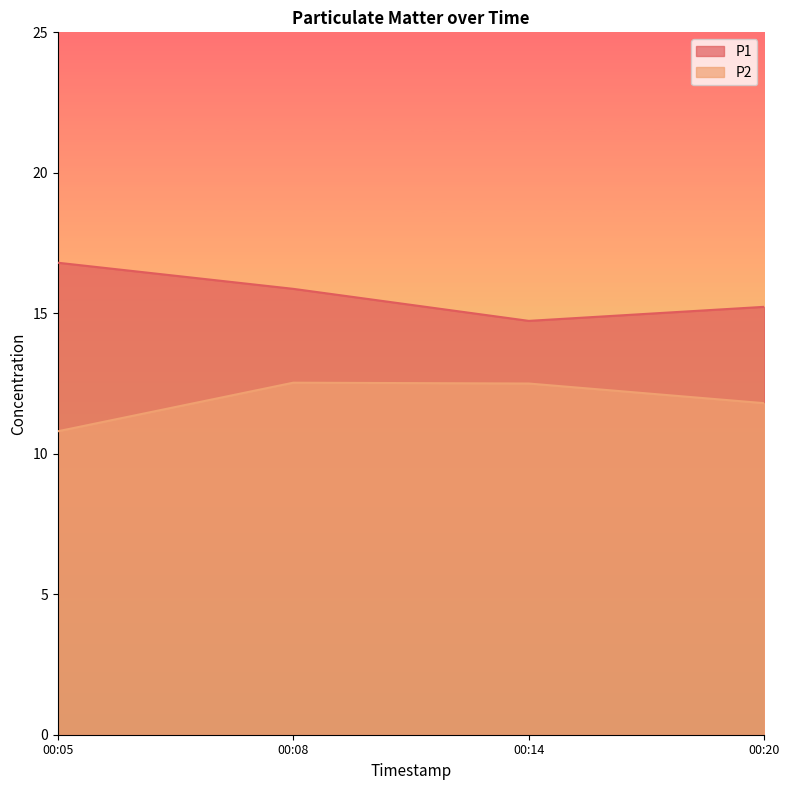

What is the spread (max minus min) of values at 00:05?

6.0